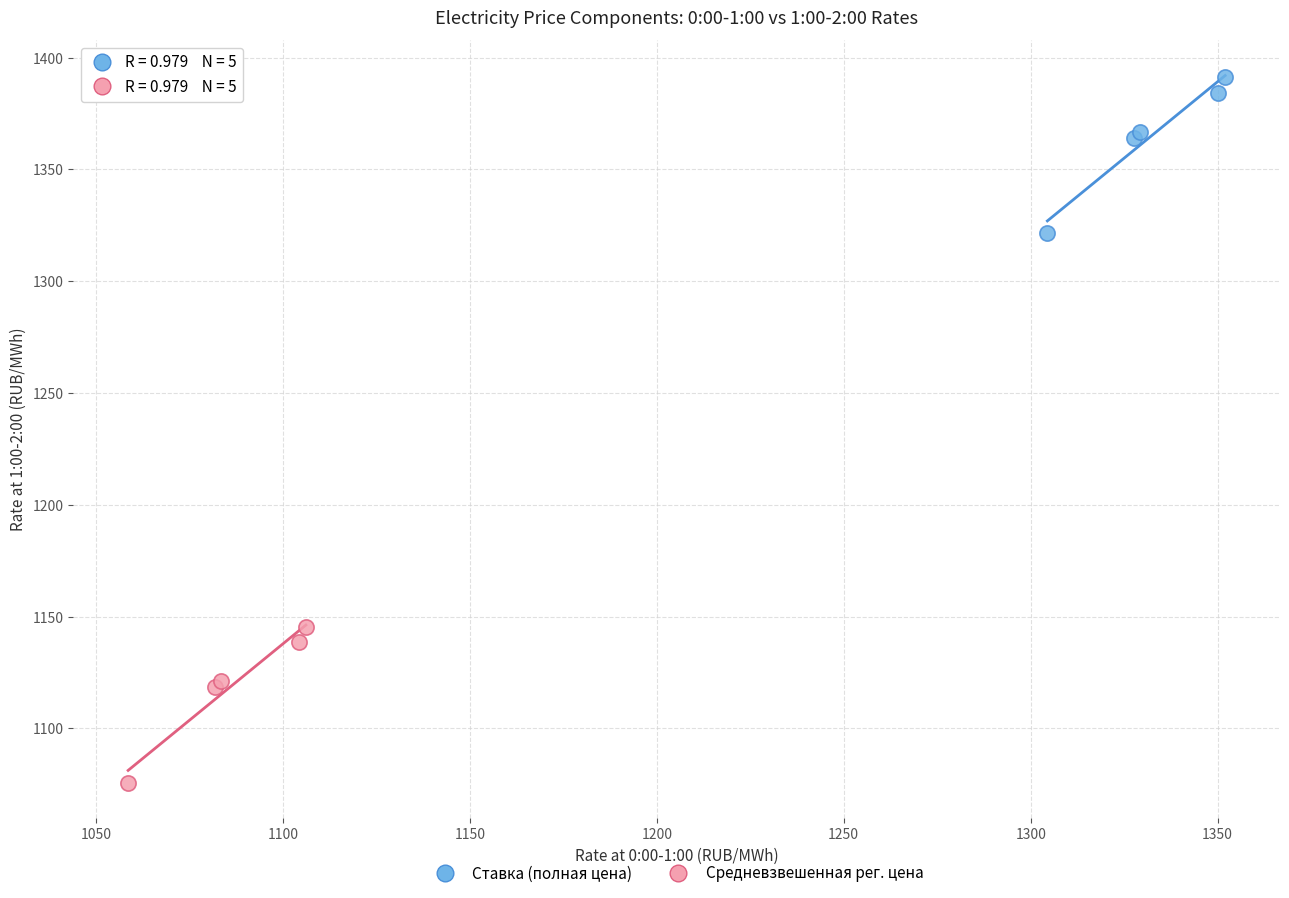

Which series has the widest spread of Y values?

Средневзвешенная рег. цена